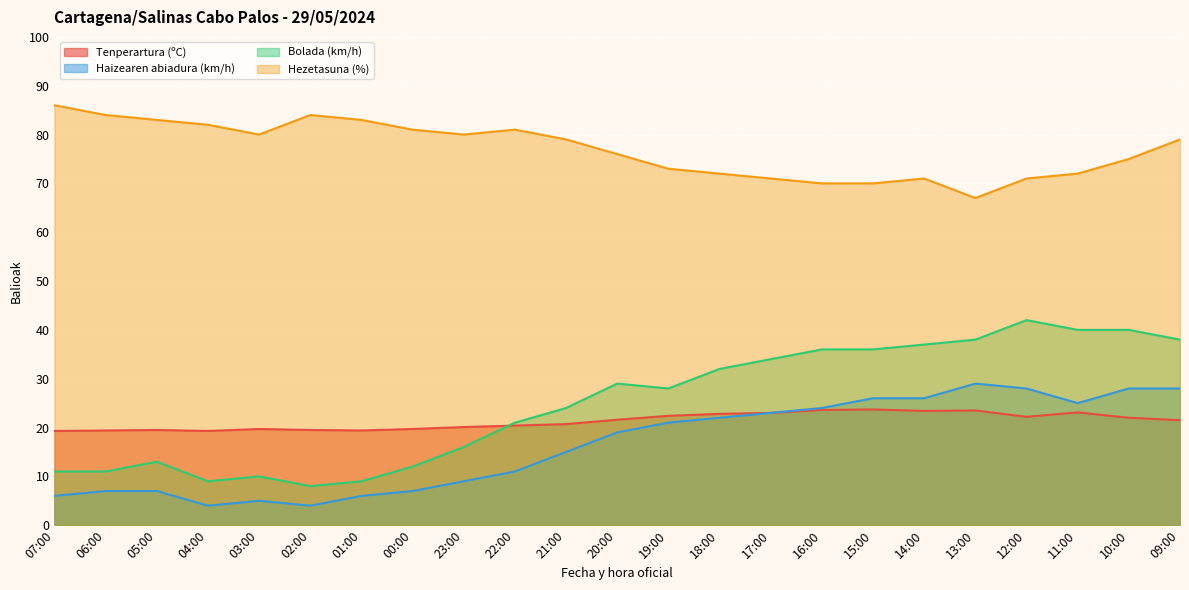

Count the number of categories in the chart.

23